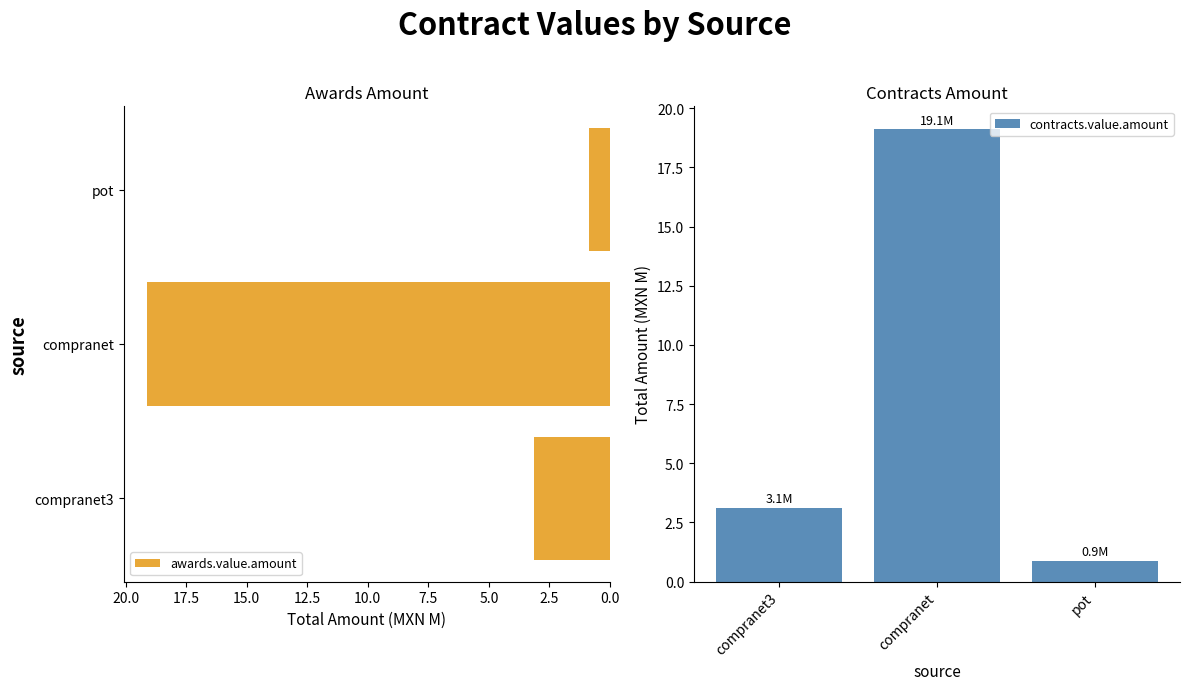

What is the average value of the awards.value.amount series?

7.7